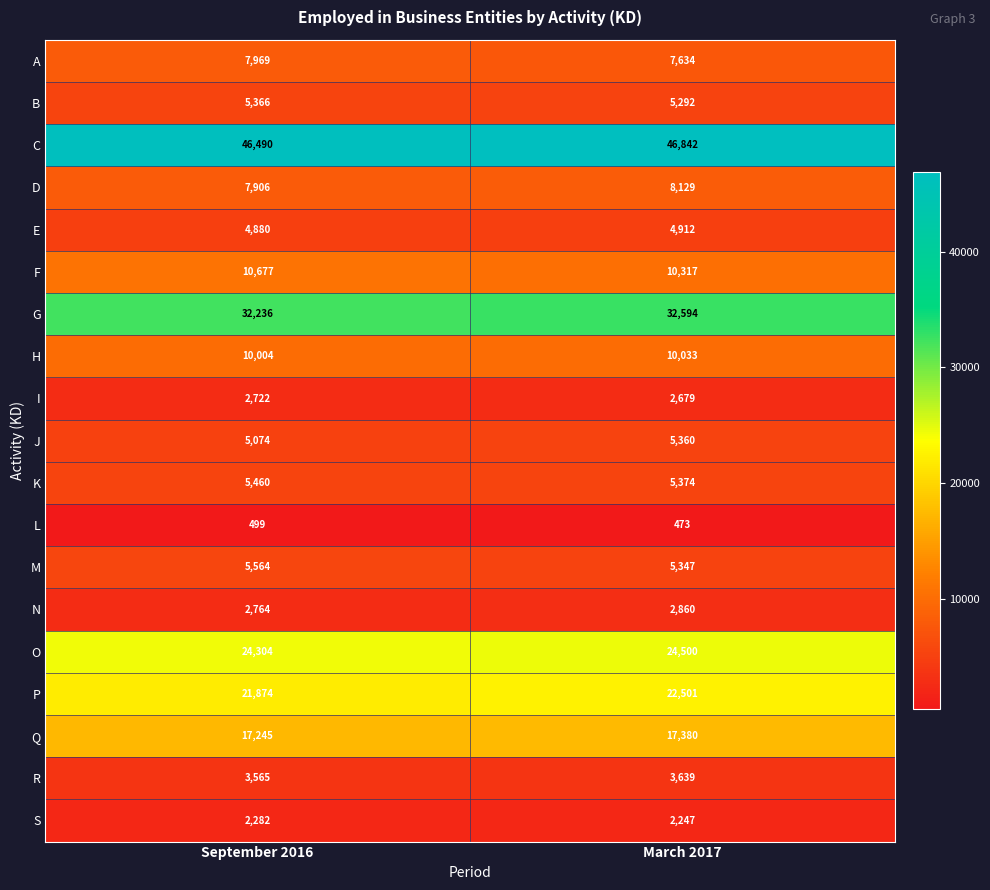

Is it true that I equals 831 at March 2017?

False